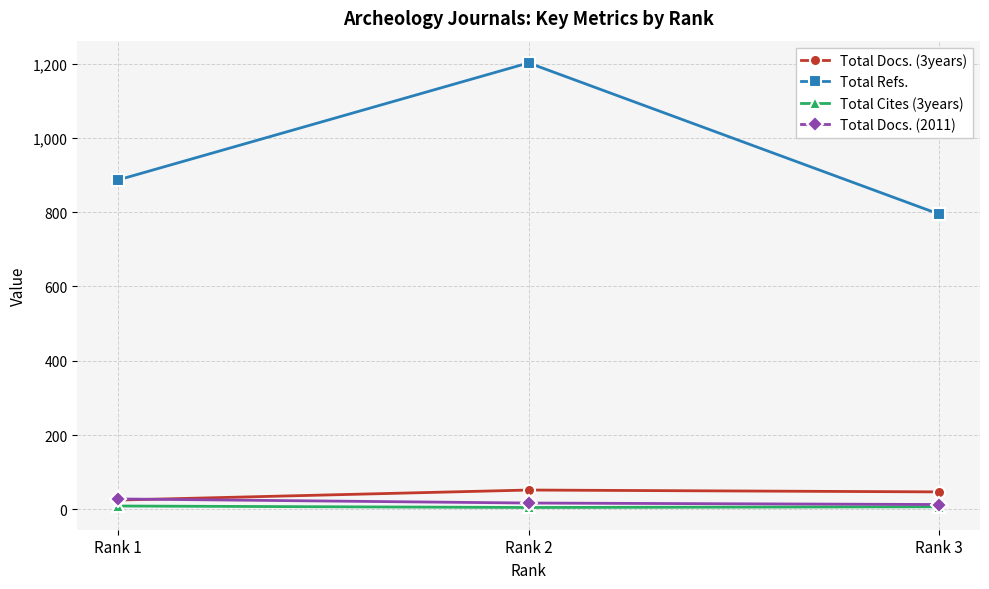

What is the value of the Total Docs. (2011) point at the 3rd from the left?

13